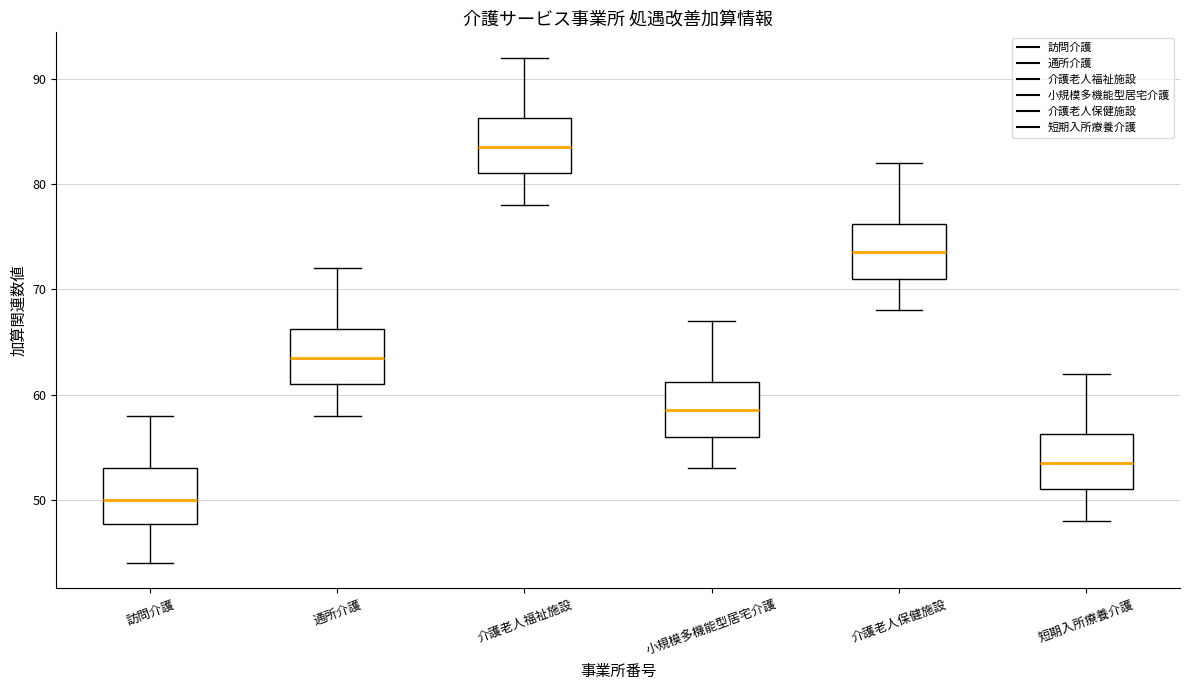

Reading left to right, read every box against the y-axis: the position of its median line, the range the box covers, and the ends of its whiskers. The values are not printed on the chart, so give them approximately, as read against the axis.

訪問介護: median 50, box 48 to 53, whiskers 44 to 58
通所介護: median 64, box 61 to 66, whiskers 58 to 72
介護老人福祉施設: median 84, box 81 to 86, whiskers 78 to 92
小規模多機能型居宅介護: median 59, box 56 to 61, whiskers 53 to 67
介護老人保健施設: median 74, box 71 to 76, whiskers 68 to 82
短期入所療養介護: median 54, box 51 to 56, whiskers 48 to 62